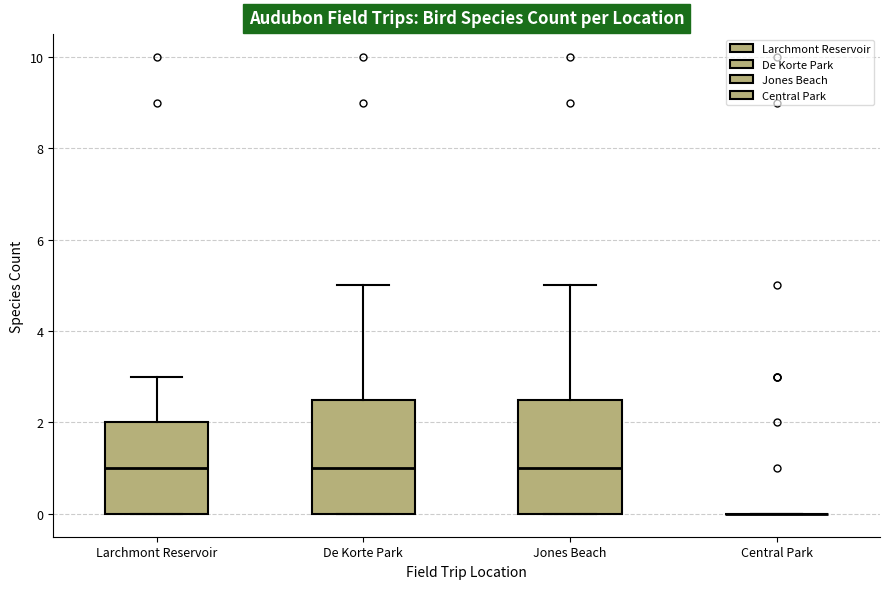

Reading left to right, transcribe this box plot: for each box, give where its median line is, the range the box spans, and where its two whiskers end, as read against the y-axis. The values are not printed on the chart, so give them approximately, as read against the axis.

Larchmont Reservoir: median 1.0, box 0.0 to 2.0, whiskers 0.0 to 3.0
De Korte Park: median 1.0, box 0.0 to 2.6, whiskers 0.0 to 5.0
Jones Beach: median 1.0, box 0.0 to 2.6, whiskers 0.0 to 5.0
Central Park: box collapsed to a line at 0.0, whiskers 0.0 to 0.0